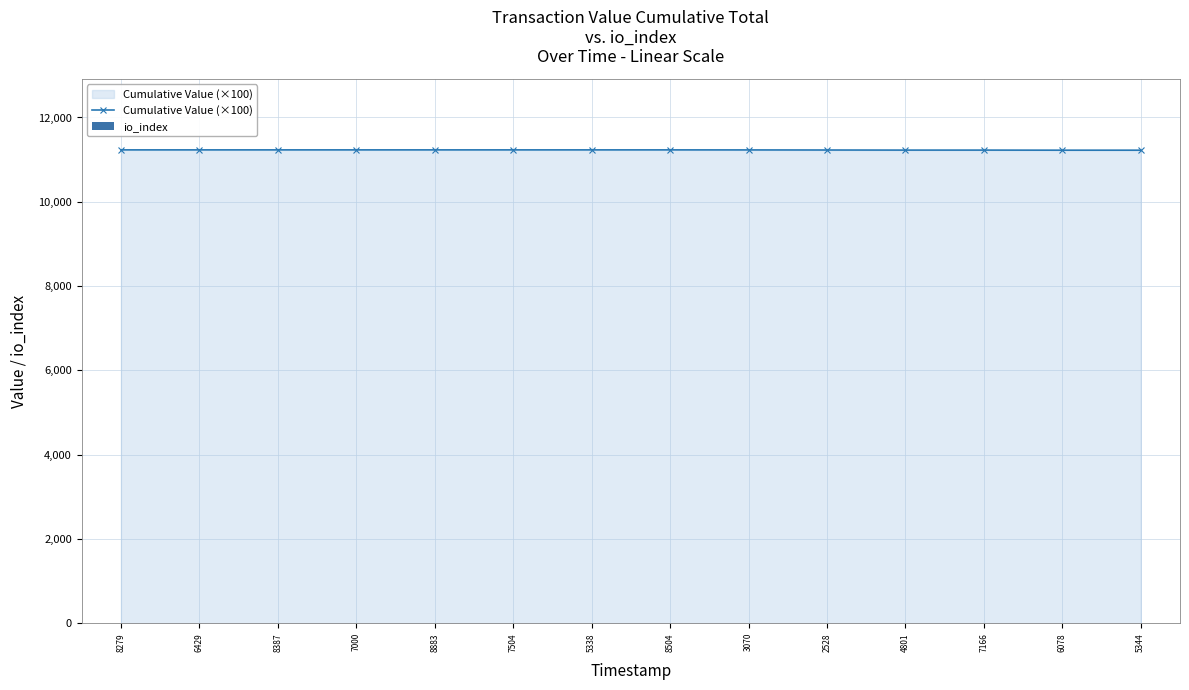

What is the total value across all series at 7504?

11234.5